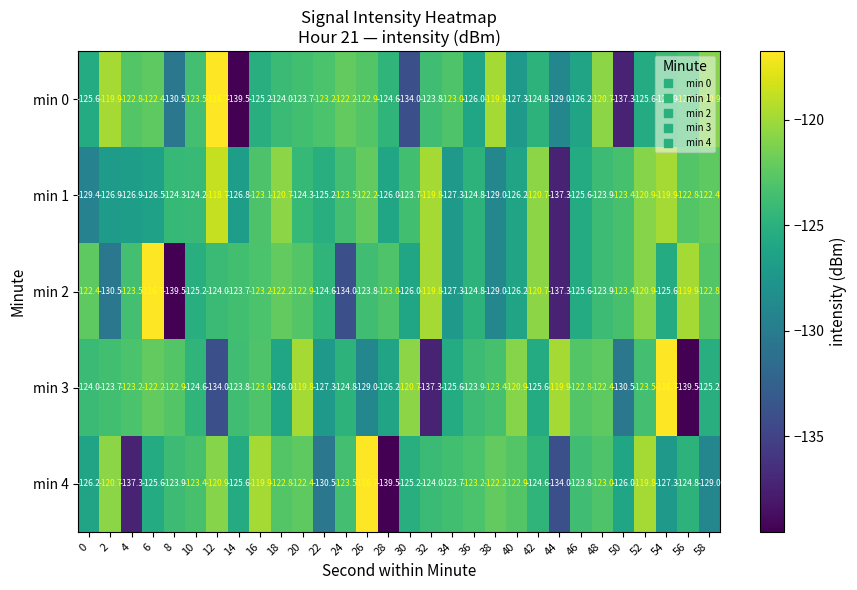

Between 48 and 56, which series saw the biggest shift?

min 3